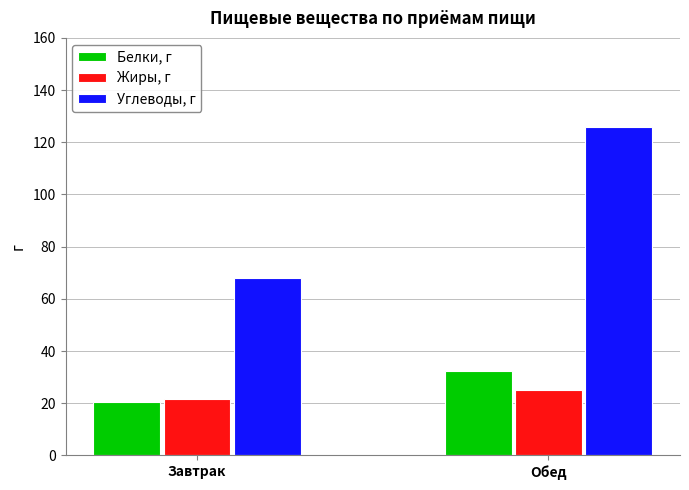

At Обед, list the series in order from largest to smallest.

Углеводы, г, Белки, г, Жиры, г